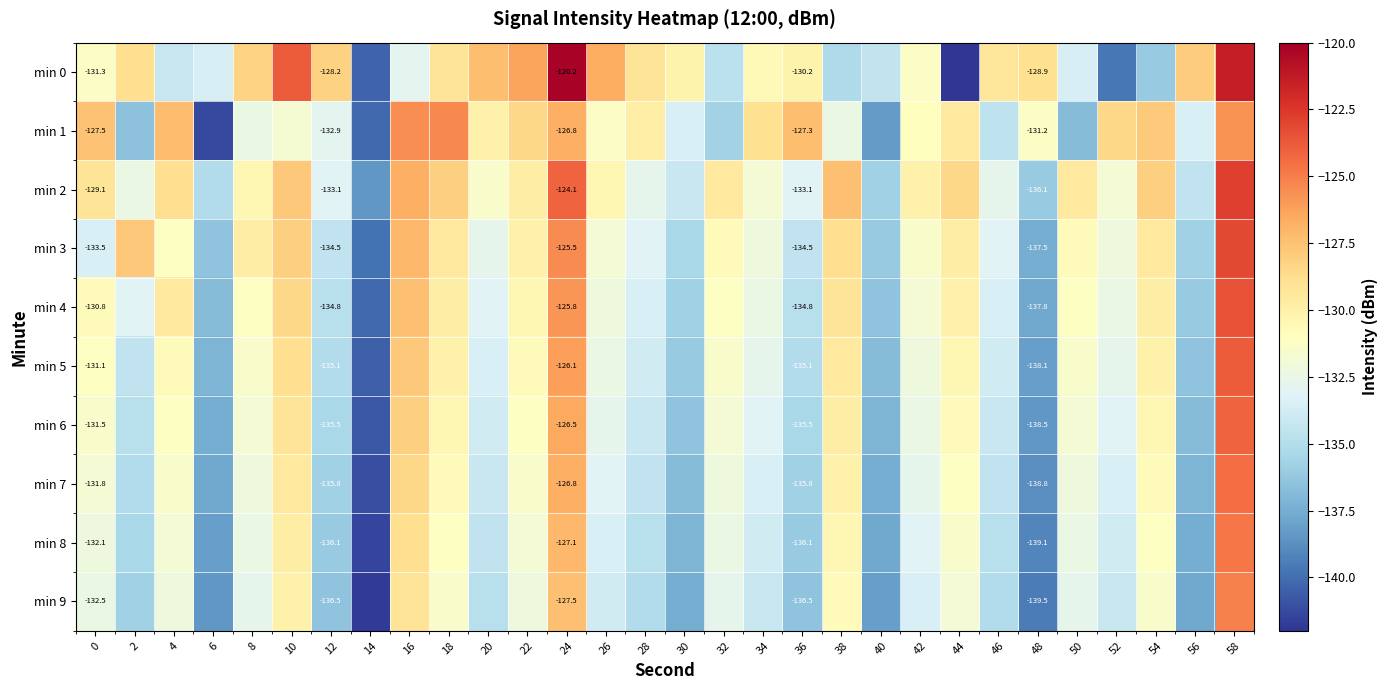

What is the difference between the second highest and second lowest values in the min 1 series?

14.6